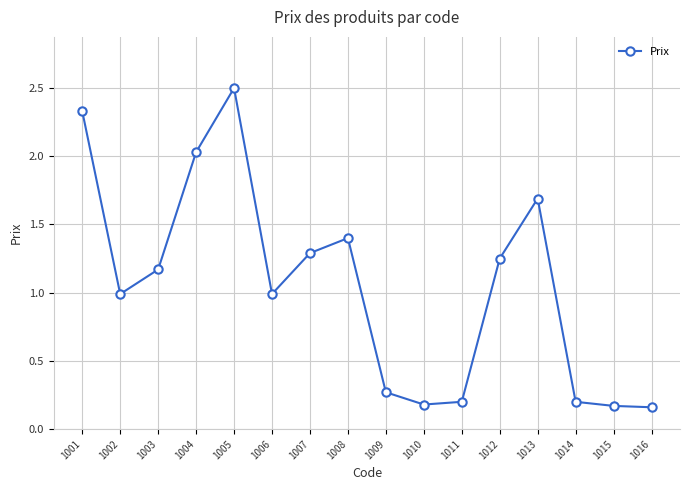

How many lines are shown in the chart?

1